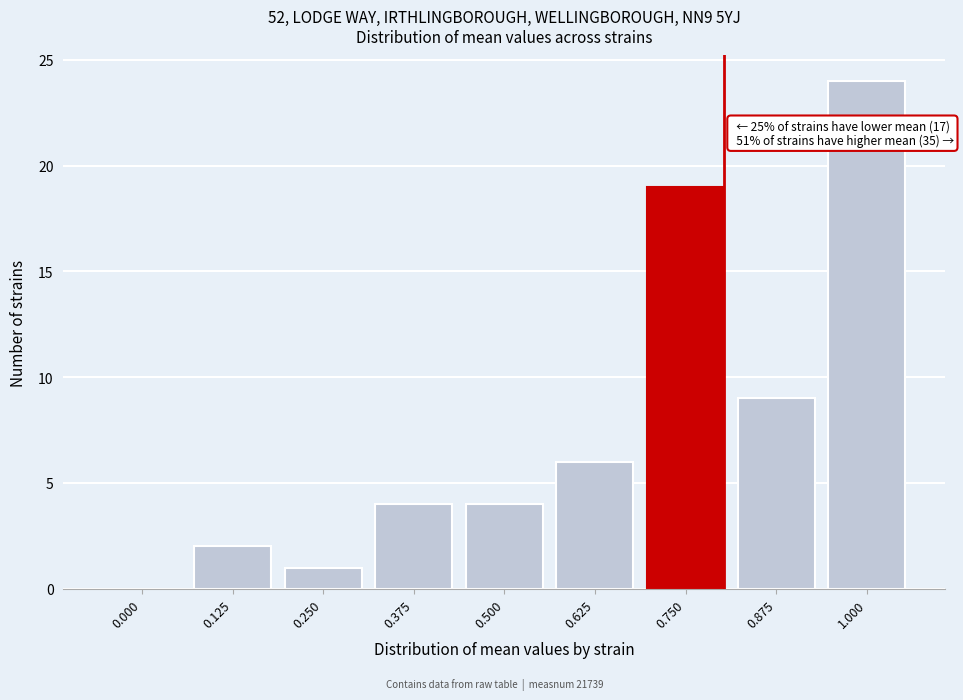

Reading left to right, transcribe all the data shown in this chart.

0.000=0	0.125=2	0.250=1	0.375=4	0.500=4	0.625=6	0.750=19	0.875=9	1.000=24